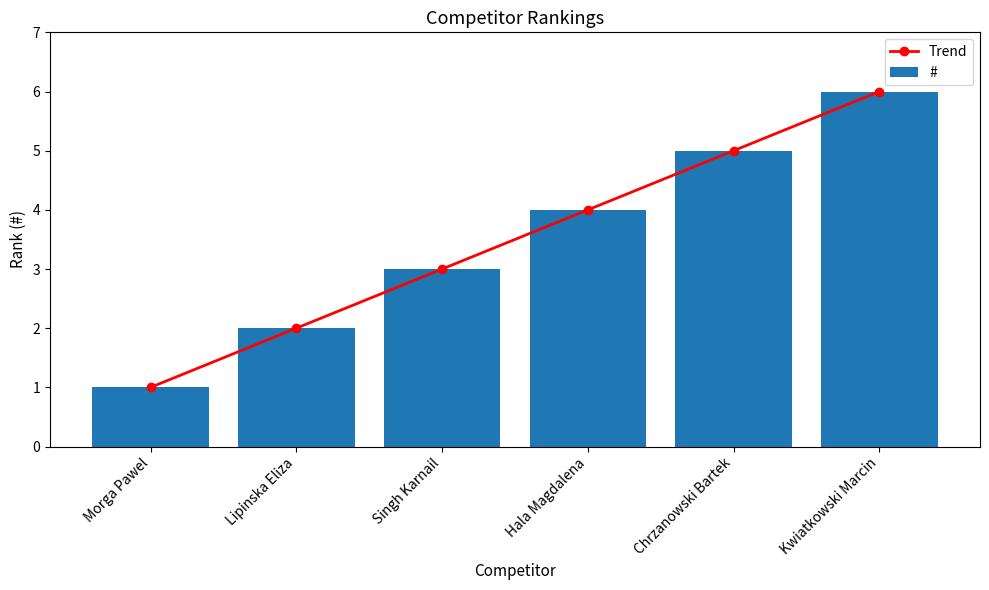

The value of # at Kwiatkowski Marcin is 6. True or false?

True